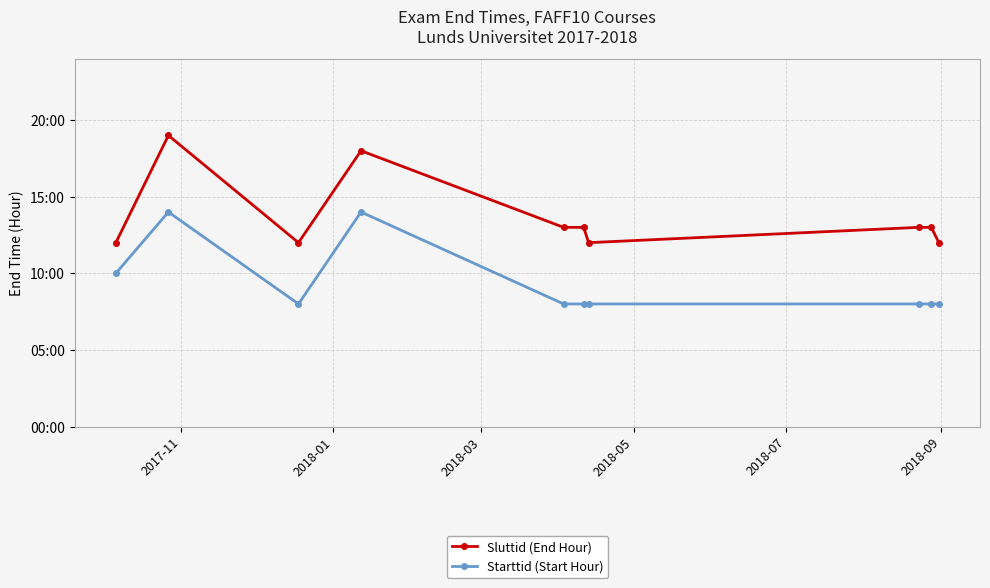

True or false: Sluttid (End Hour) and Starttid (Start Hour) intersect in this chart.

False